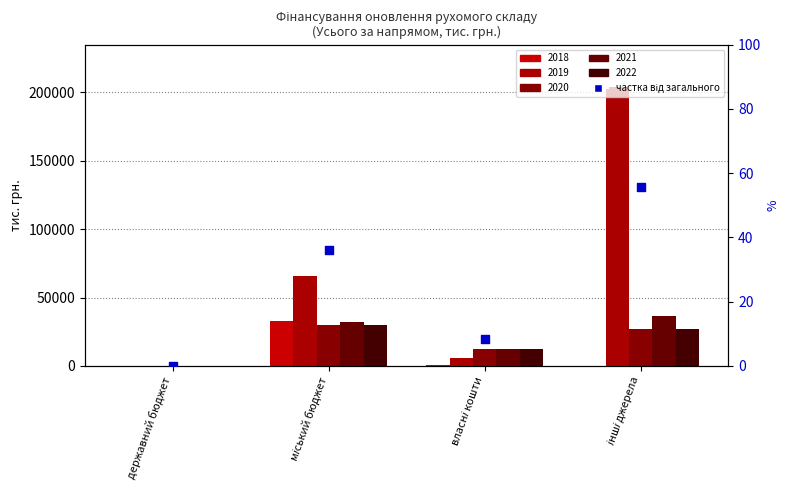

What is the change in value from державний бюджет to інші джерела?

+55.6